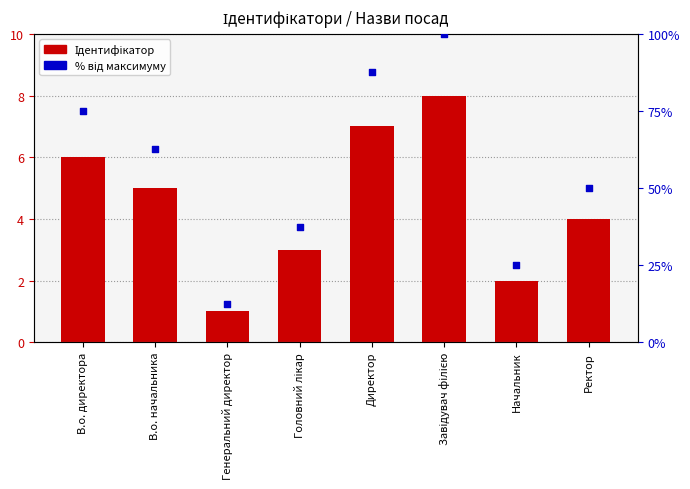

Between Головний лікар and В.о. директора, which is larger?

В.о. директора